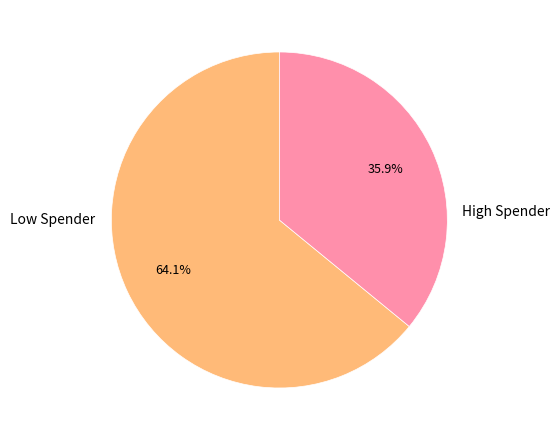

Is there any slice that represents more than half of the pie?

Yes